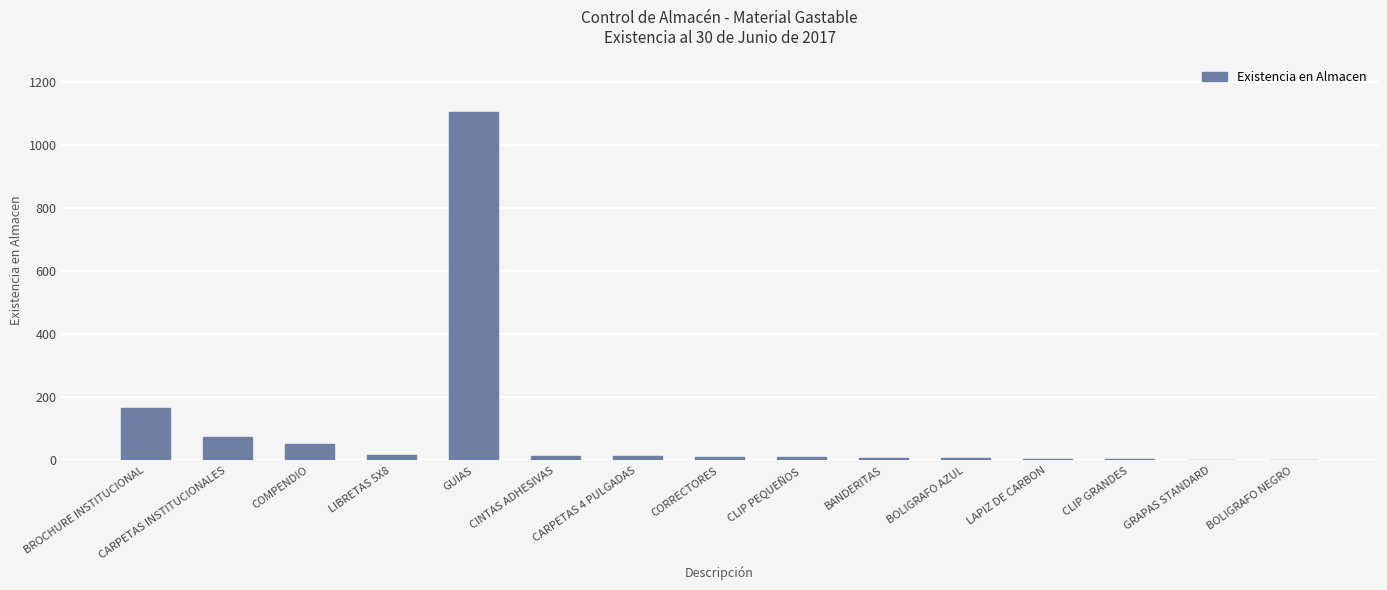

Is it true that the value at BROCHURE INSTITUCIONAL is 166?

True